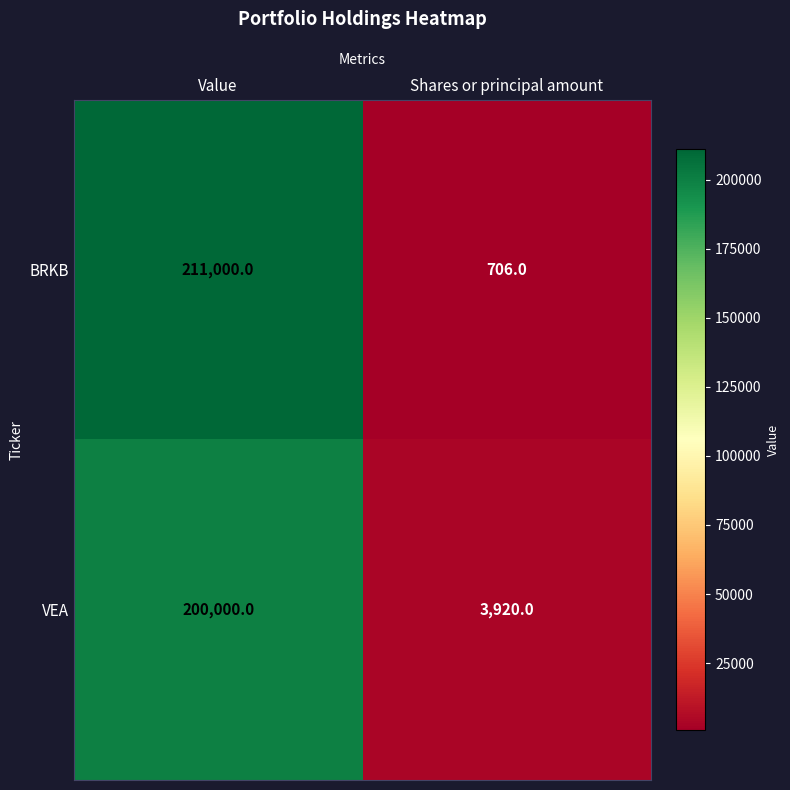

What is the approximate value of VEA at Value, to the nearest 10?

200000